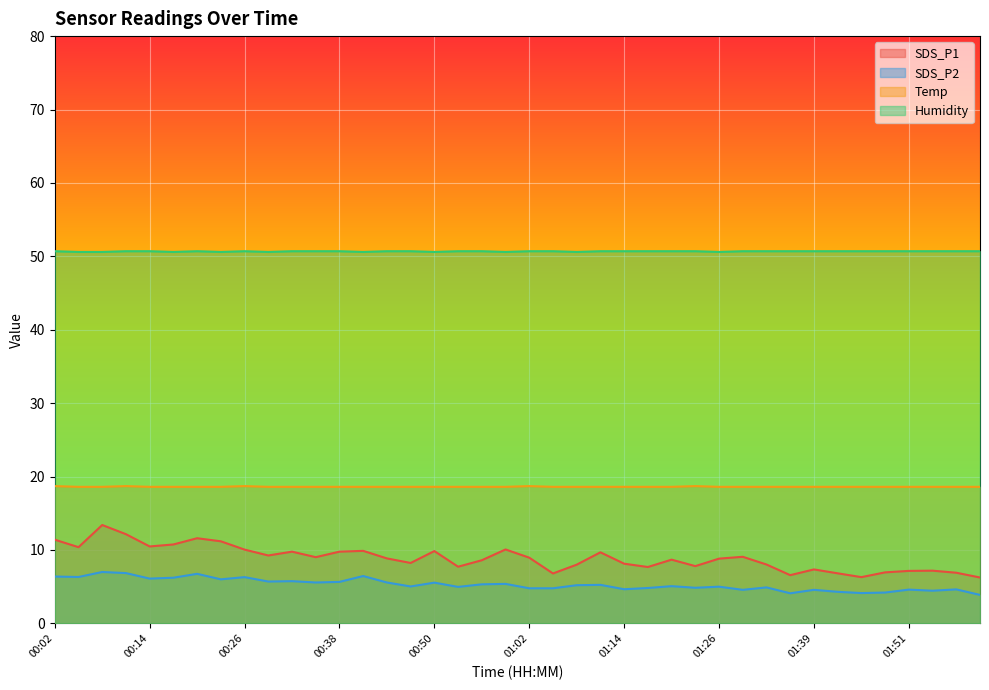

True or false: SDS_P1 has a value of 7.2 at 01:51.

True